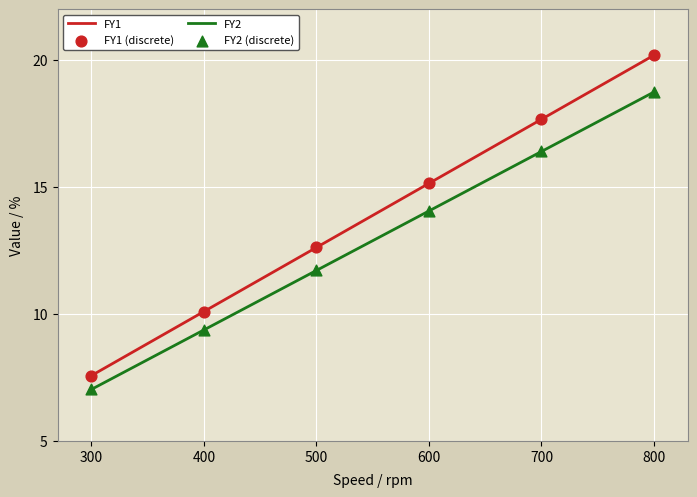

At which category is the sum across all series the highest?

800